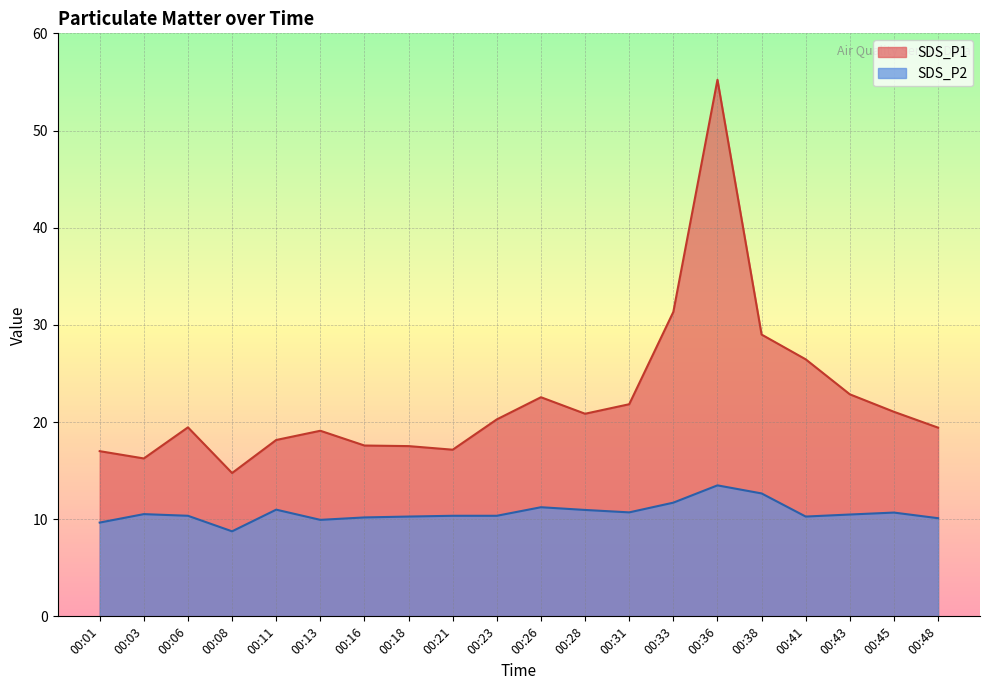

Which series has the largest total across all categories?

SDS_P1